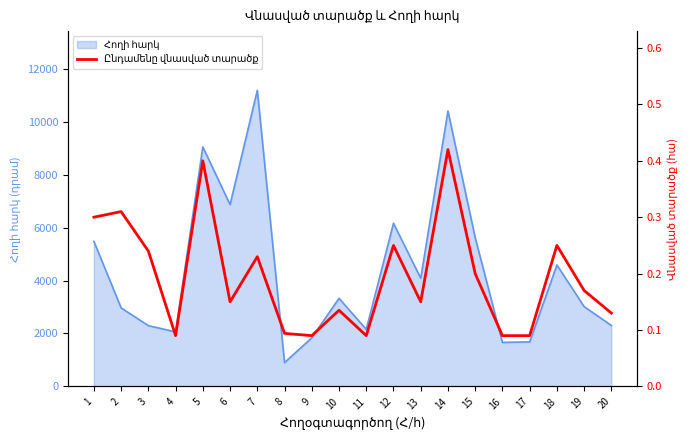

Rank the categories by value from lowest to highest.

4, 9, 11, 16, 17, 8, 20, 10, 6, 13, 19, 15, 7, 3, 12, 18, 1, 2, 5, 14